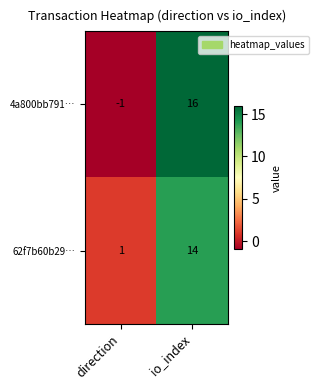

Reading right to left, what are all the values shown in this chart?

4a800bb791…: io_index=16	direction=-1
62f7b60b29…: io_index=14	direction=1